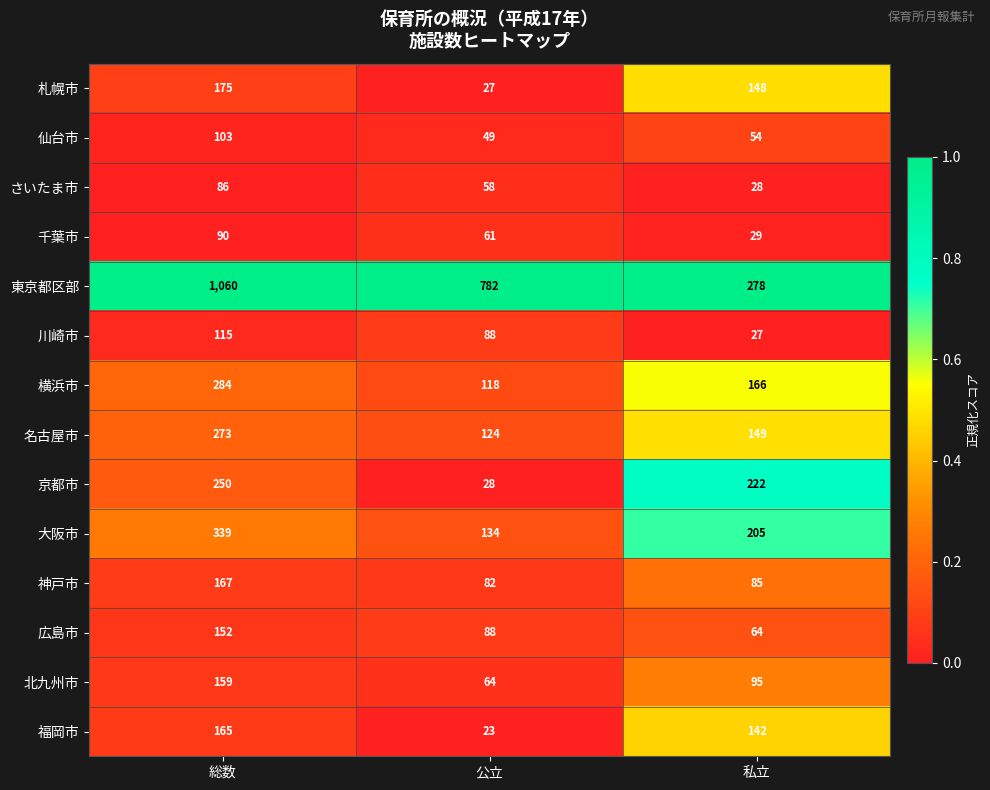

The 京都市 series shows 222 at 私立. True or false?

True